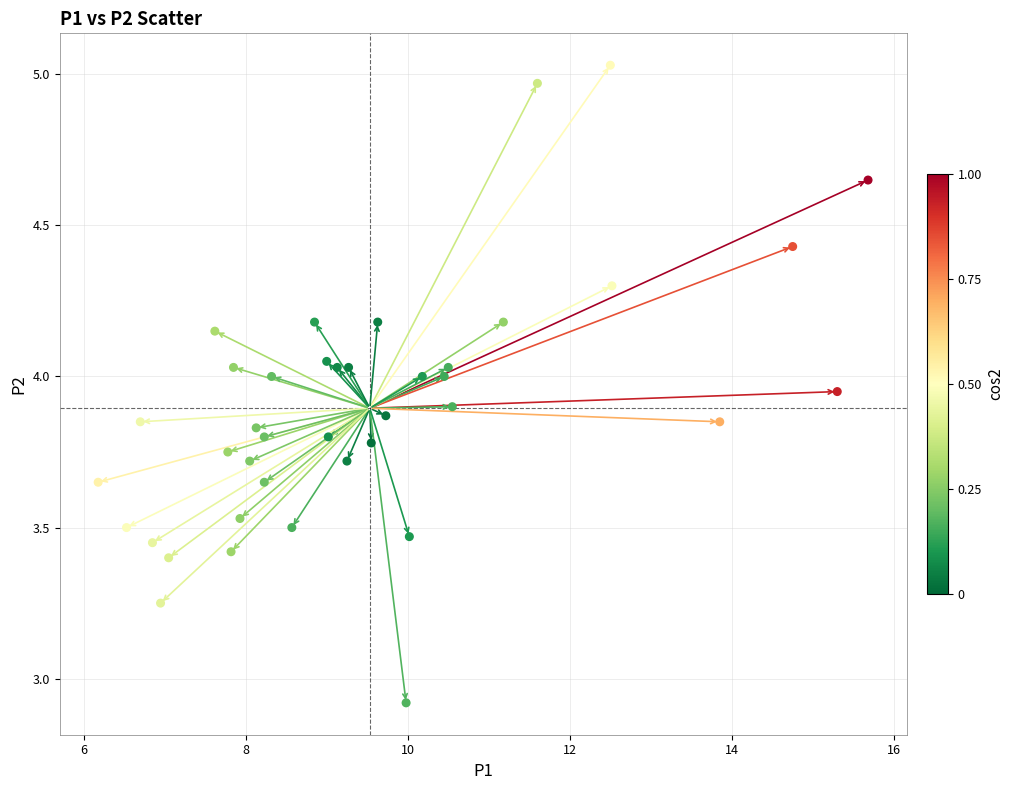

What is the range of X values (max minus min)?

9.5